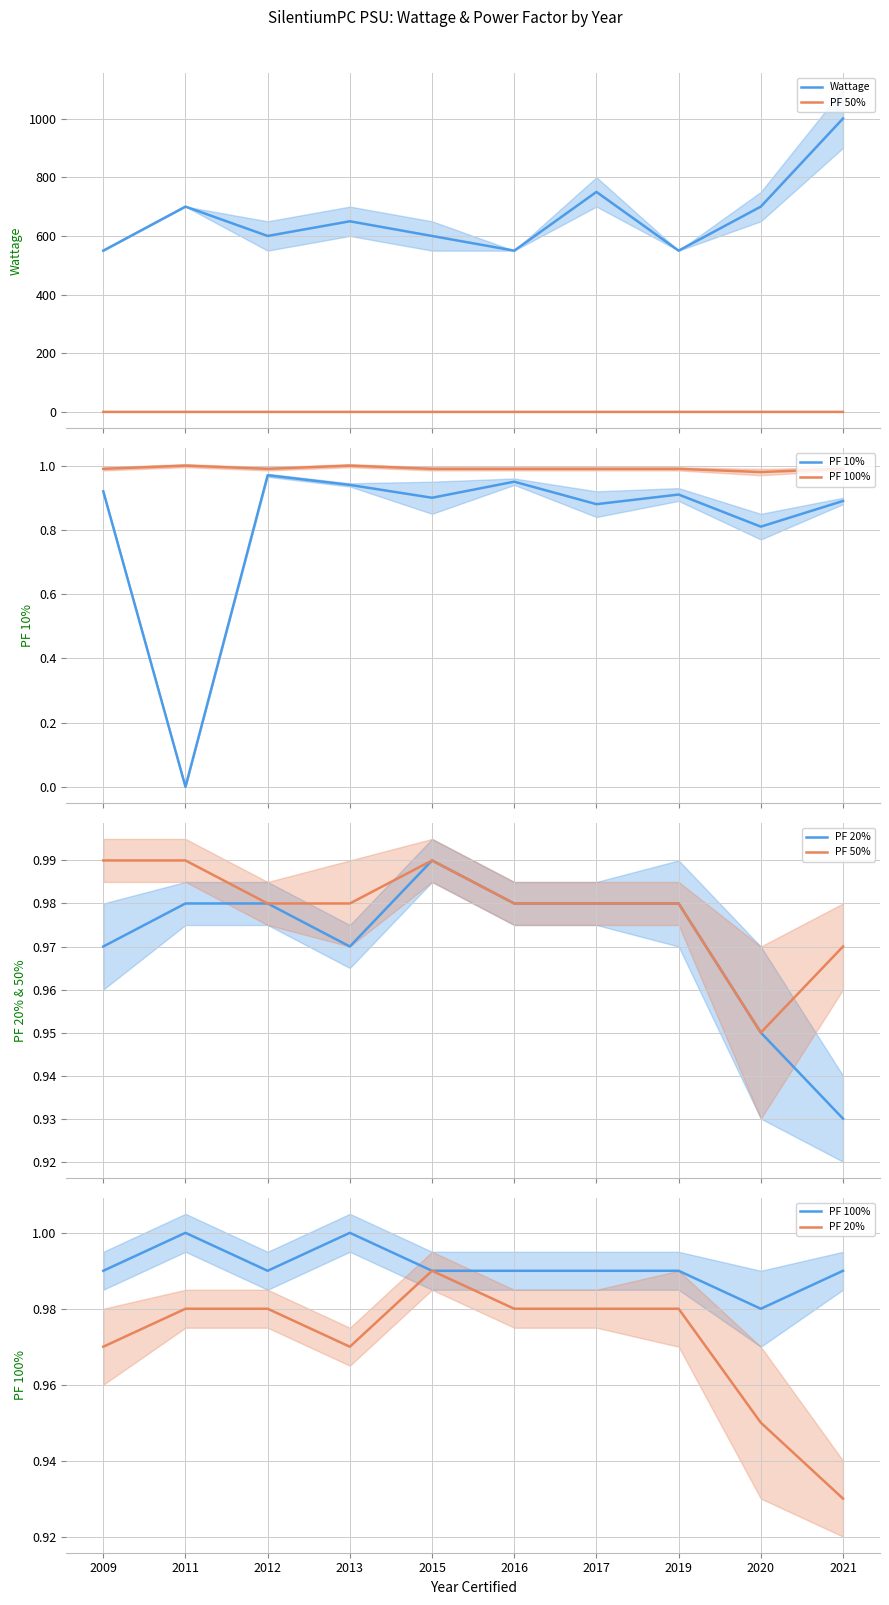

At which label does Wattage reach its minimum?

2009